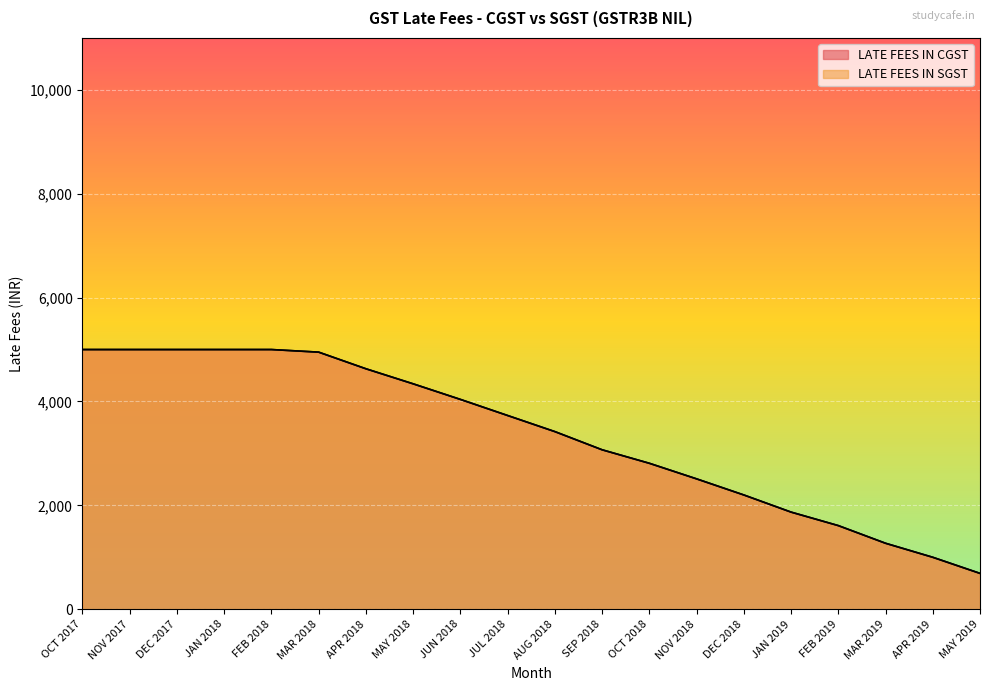

The value of LATE FEES IN CGST at JAN 2018 is 5000. True or false?

True